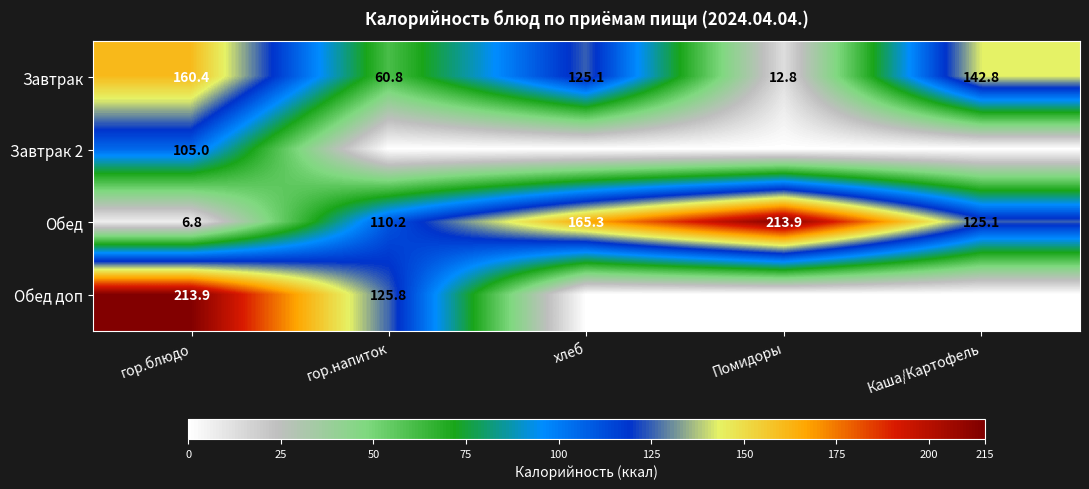

At which label does Обед reach its peak?

Помидоры